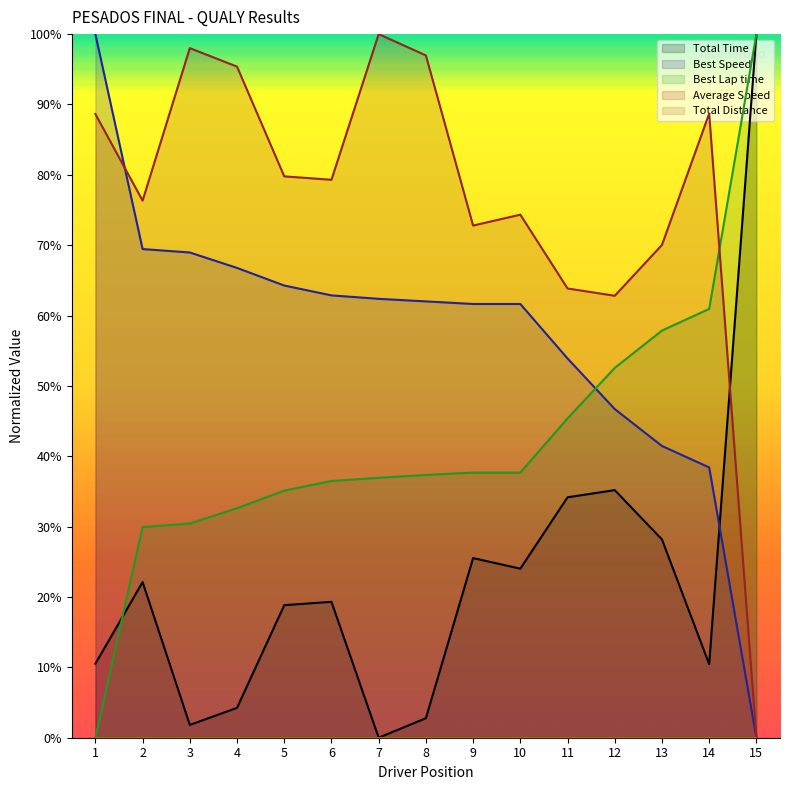

Does the chart display data point markers on the line(s)?

No